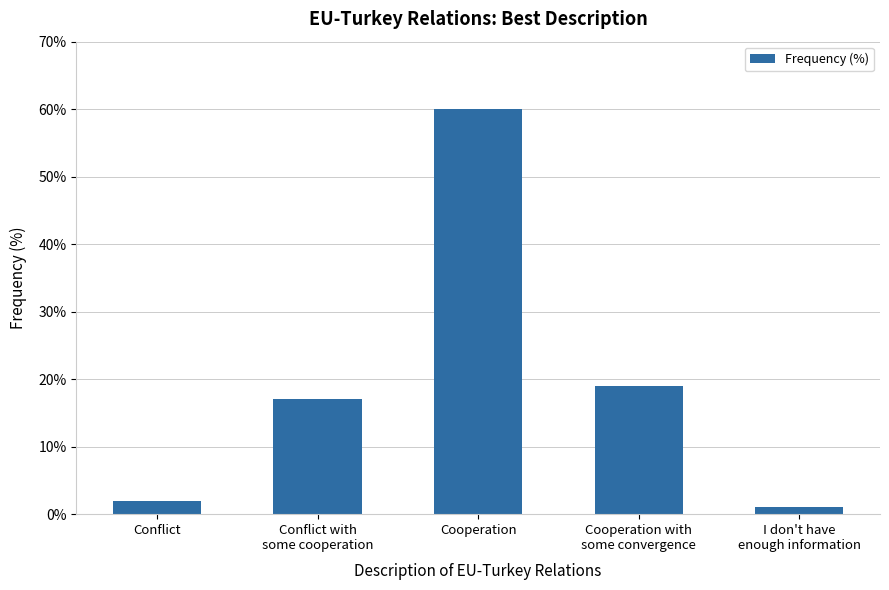

What is the maximum value shown in the chart?

60